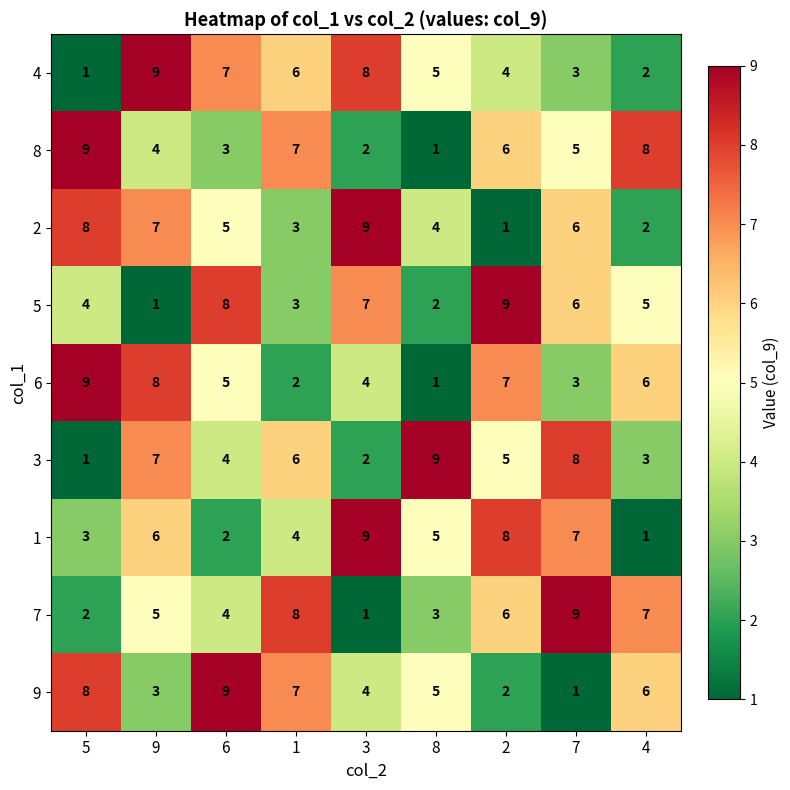

The 1 series shows 4 at 1. True or false?

True